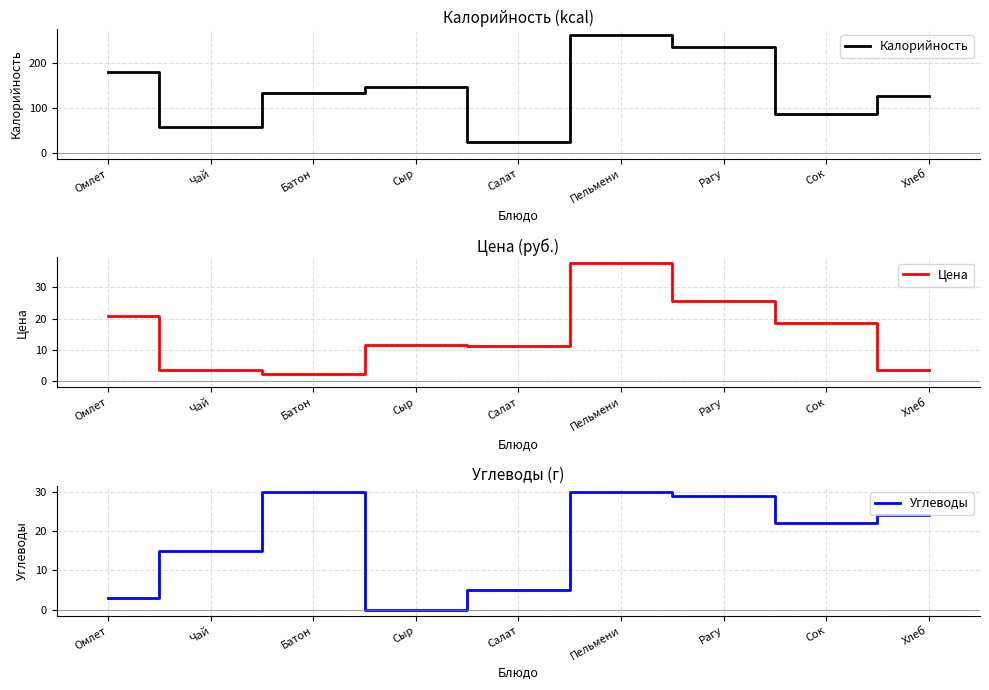

How many categories are shown in the chart?

9